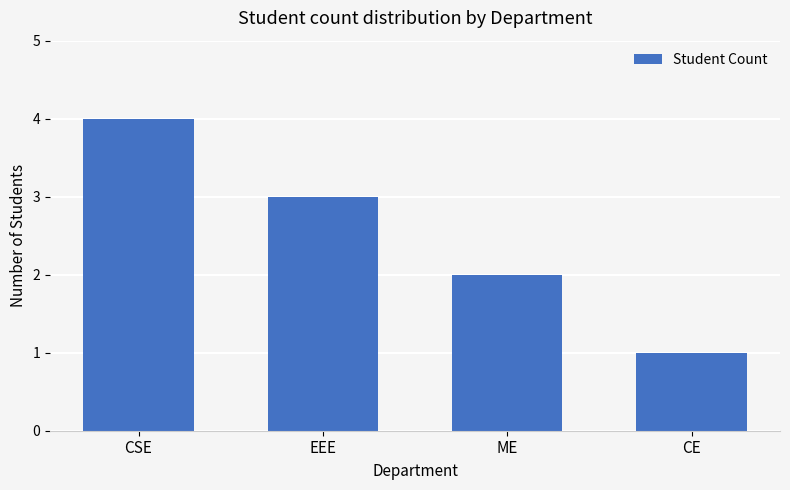

Rank the categories by value from highest to lowest.

CSE, EEE, ME, CE